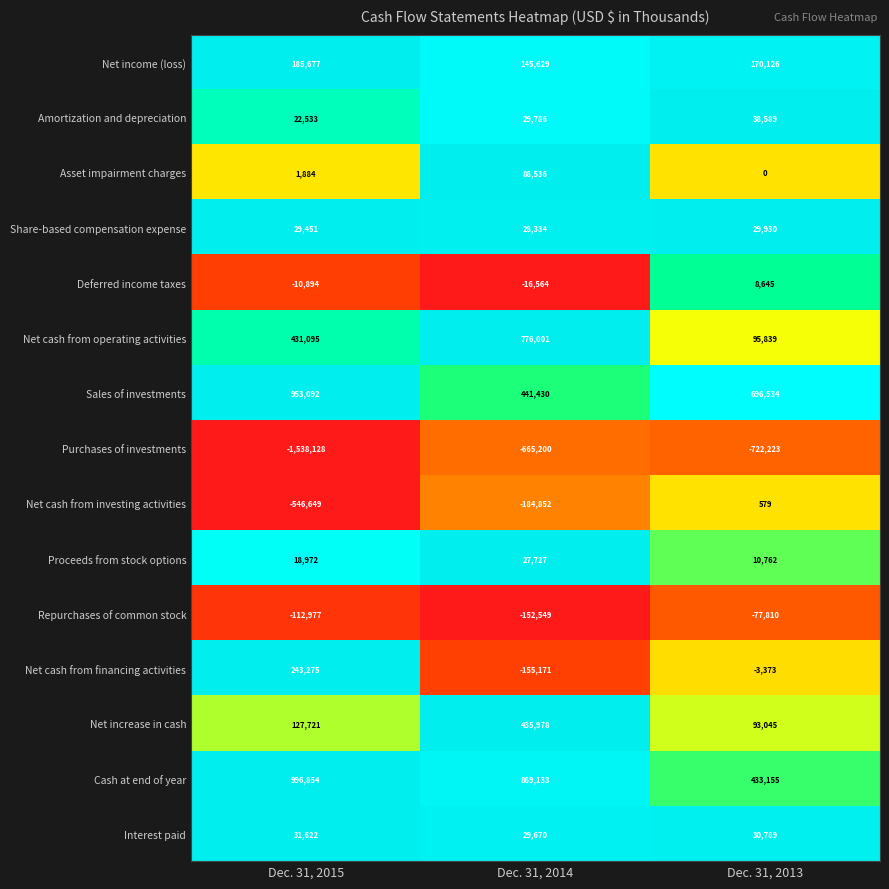

The value of Purchases of investments at Dec. 31, 2014 is -665200. True or false?

True